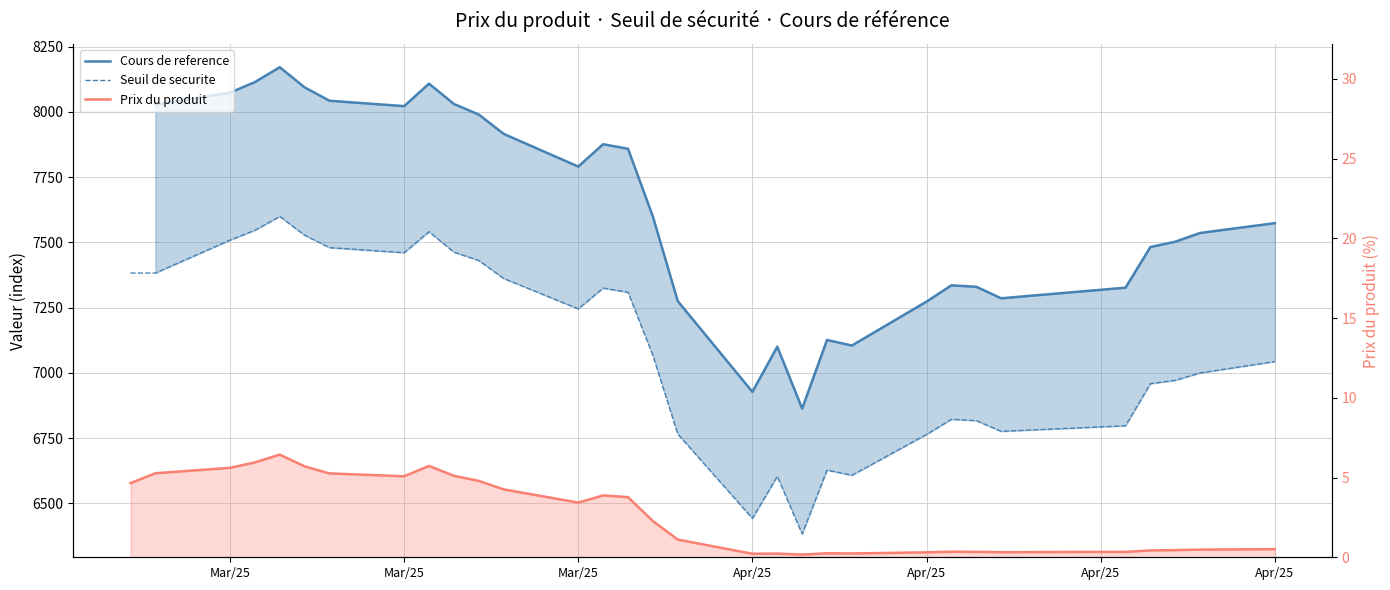

Where is Prix du produit nearest to the value 3?

Mar/25